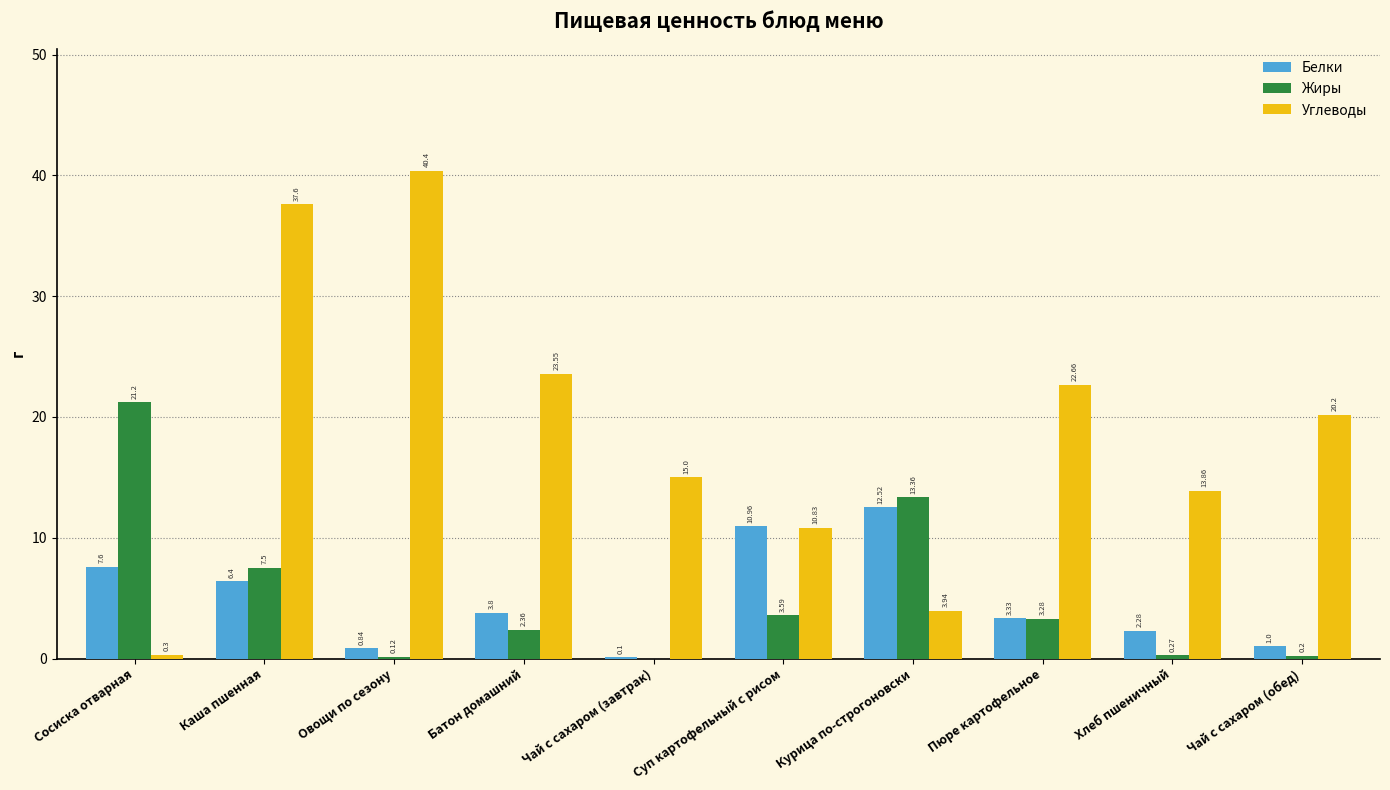

How many categories are shown in the chart?

10